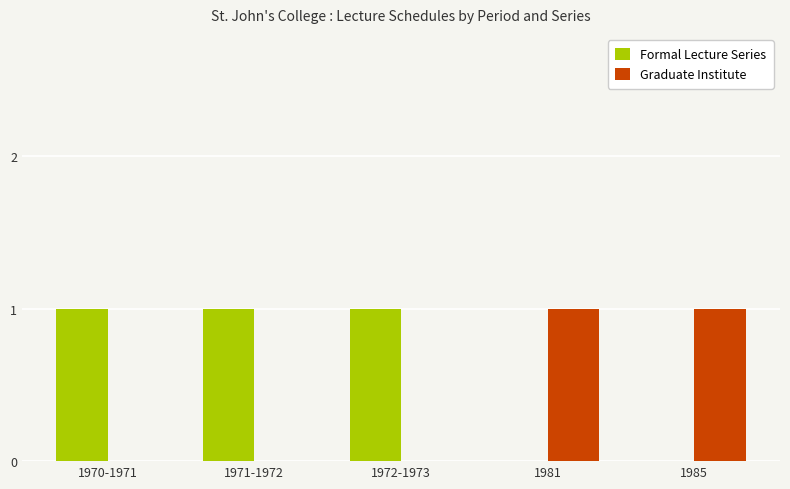

True or false: Formal Lecture Series has a value of 2 at 1972-1973.

False